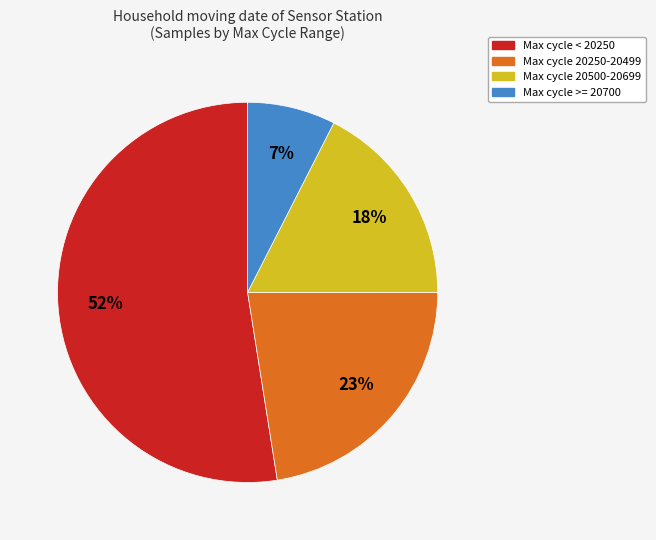

Does any single category account for the majority?

Yes